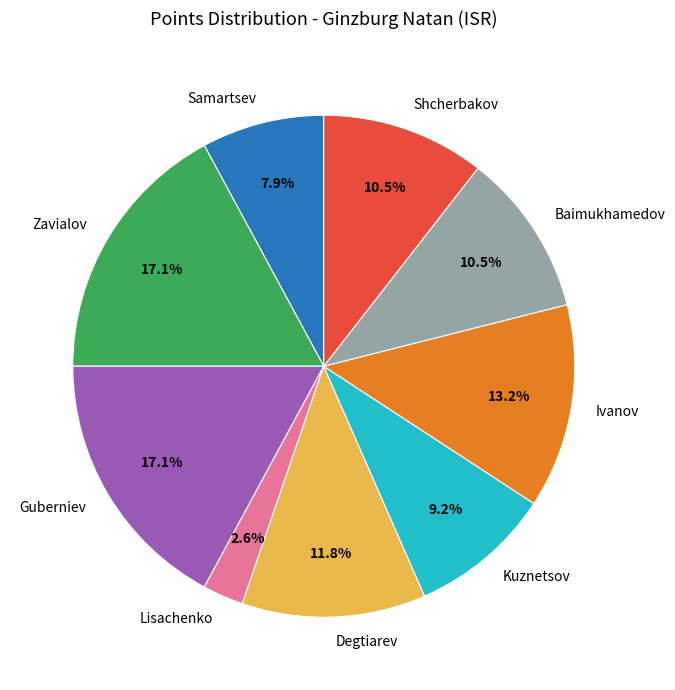

How many segments does this pie chart have?

9